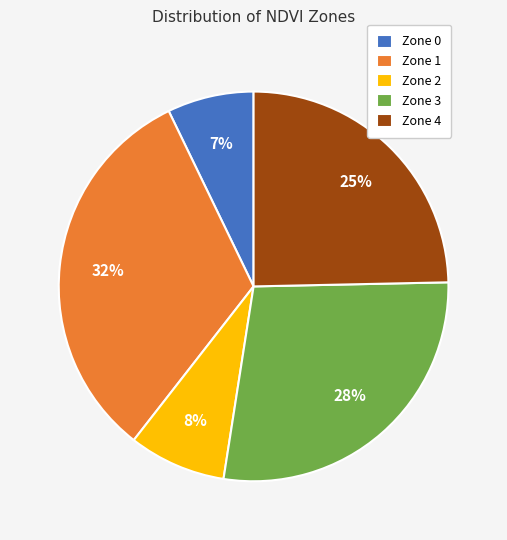

Which has a higher value, Zone 2 or Zone 4?

Zone 4